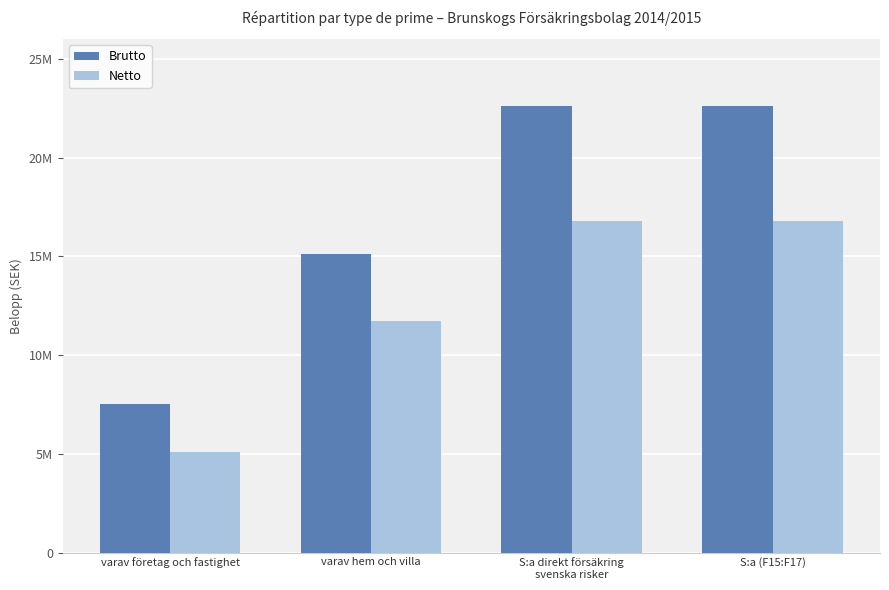

Rank the series at S:a (F15:F17) from lowest to highest value.

Netto, Brutto